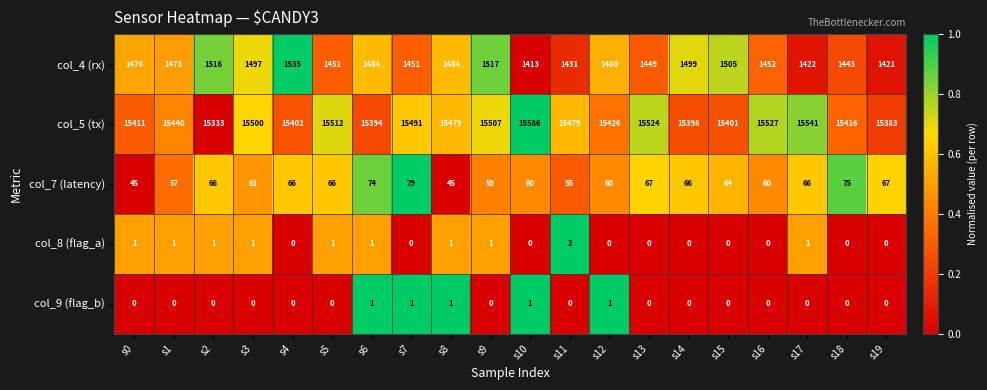

What is the total value across all series at s16?

17039